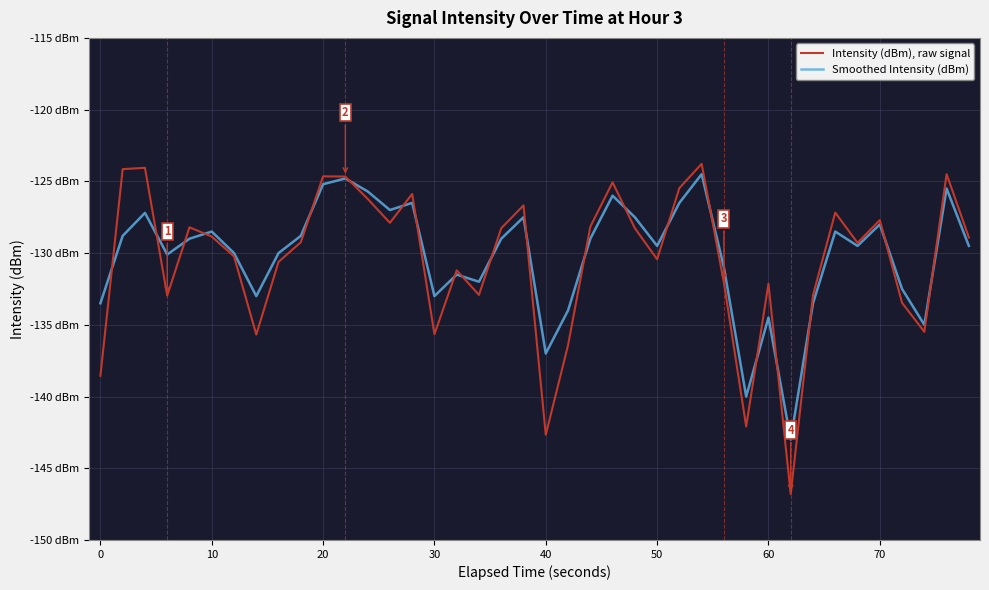

Reading right to left, list all the values displayed in this chart.

Intensity (dBm), raw signal: -128.9	-124.5	-135.5	-133.5	-127.7	-129.3	-127.2	-132.9	-146.8	-132.1	-142.1	-132.1	-123.8	-125.5	-130.4	-128.3	-125.1	-128.2	-136.4	-142.7	-126.7	-128.3	-132.9	-131.2	-135.7	-125.9	-127.9	-126.2	-124.7	-124.7	-129.2	-130.6	-135.7	-130.2	-128.8	-128.2	-133.0	-124.1	-124.1	-138.6
Smoothed Intensity (dBm): -129.5	-125.5	-135.0	-132.5	-128.0	-129.5	-128.5	-133.5	-143.0	-134.5	-140.0	-131.0	-124.5	-126.5	-129.5	-127.5	-126.0	-129.0	-134.0	-137.0	-127.5	-129.0	-132.0	-131.5	-133.0	-126.5	-127.0	-125.7	-124.8	-125.2	-128.8	-130.0	-133.0	-130.0	-128.5	-129.0	-130.1	-127.2	-128.8	-133.5